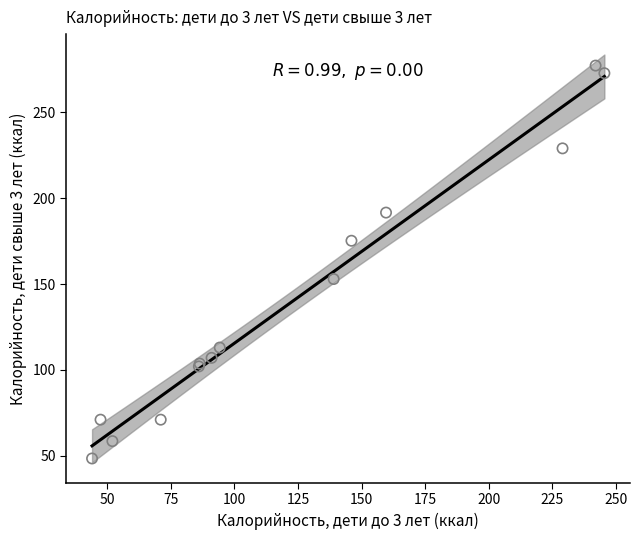

What Y value in the scatter plot is closest to 162?

152.9